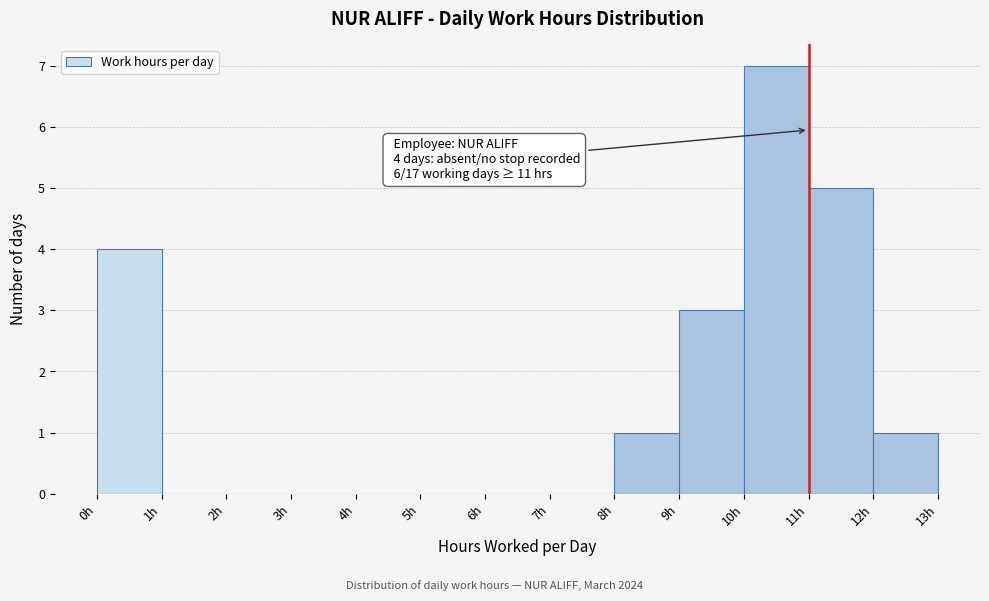

Which range on the x-axis has the tallest bar?

10 to 11